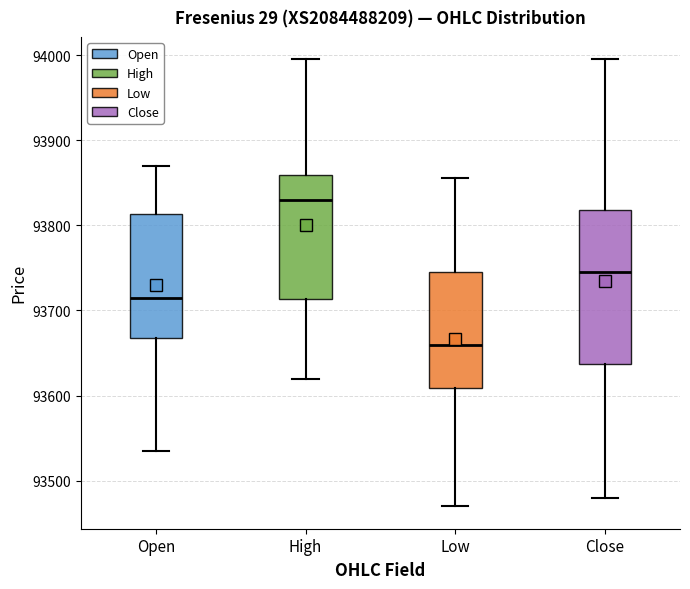

Reading left to right, read every box against the y-axis: the position of its median line, the range the box covers, and the ends of its whiskers. The values are not printed on the chart, so give them approximately, as read against the axis.

Open: median 93720, box 93670 to 93810, whiskers 93540 to 93870
High: median 93830, box 93710 to 93860, whiskers 93620 to 94000
Low: median 93660, box 93610 to 93750, whiskers 93470 to 93860
Close: median 93750, box 93640 to 93820, whiskers 93480 to 94000